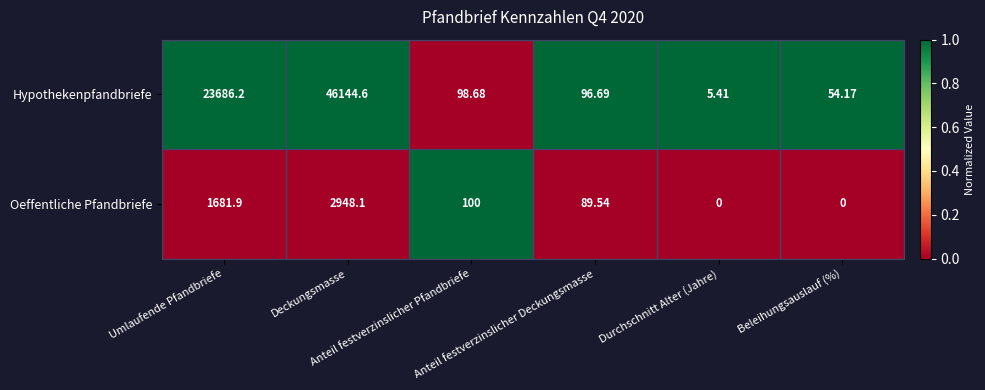

At how many categories does at least one series exceed 0?

6